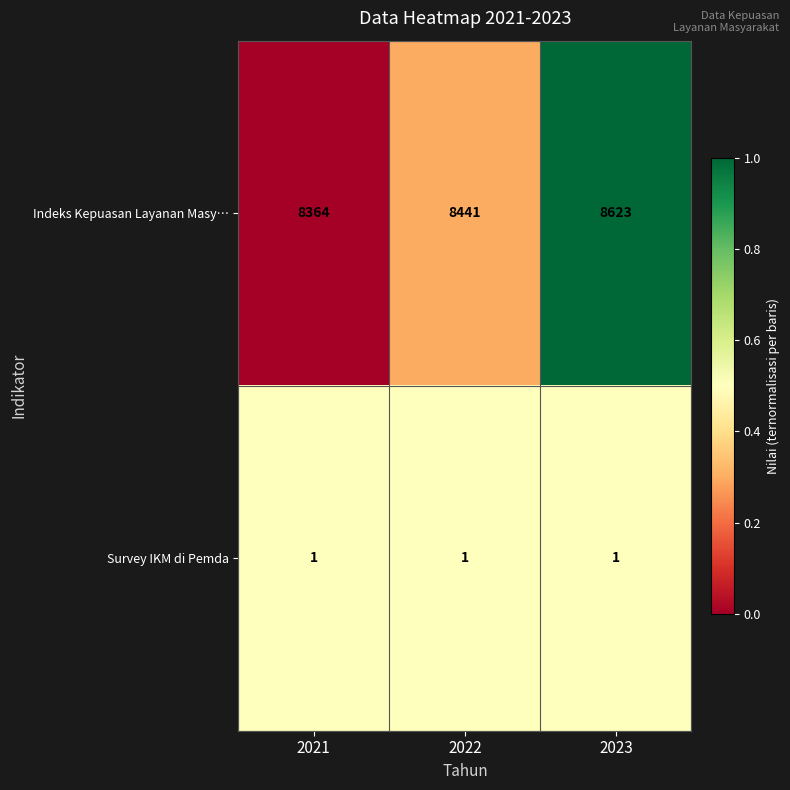

Which series changed the most between 2021 and 2022?

Indeks Kepuasan Layanan Masy…